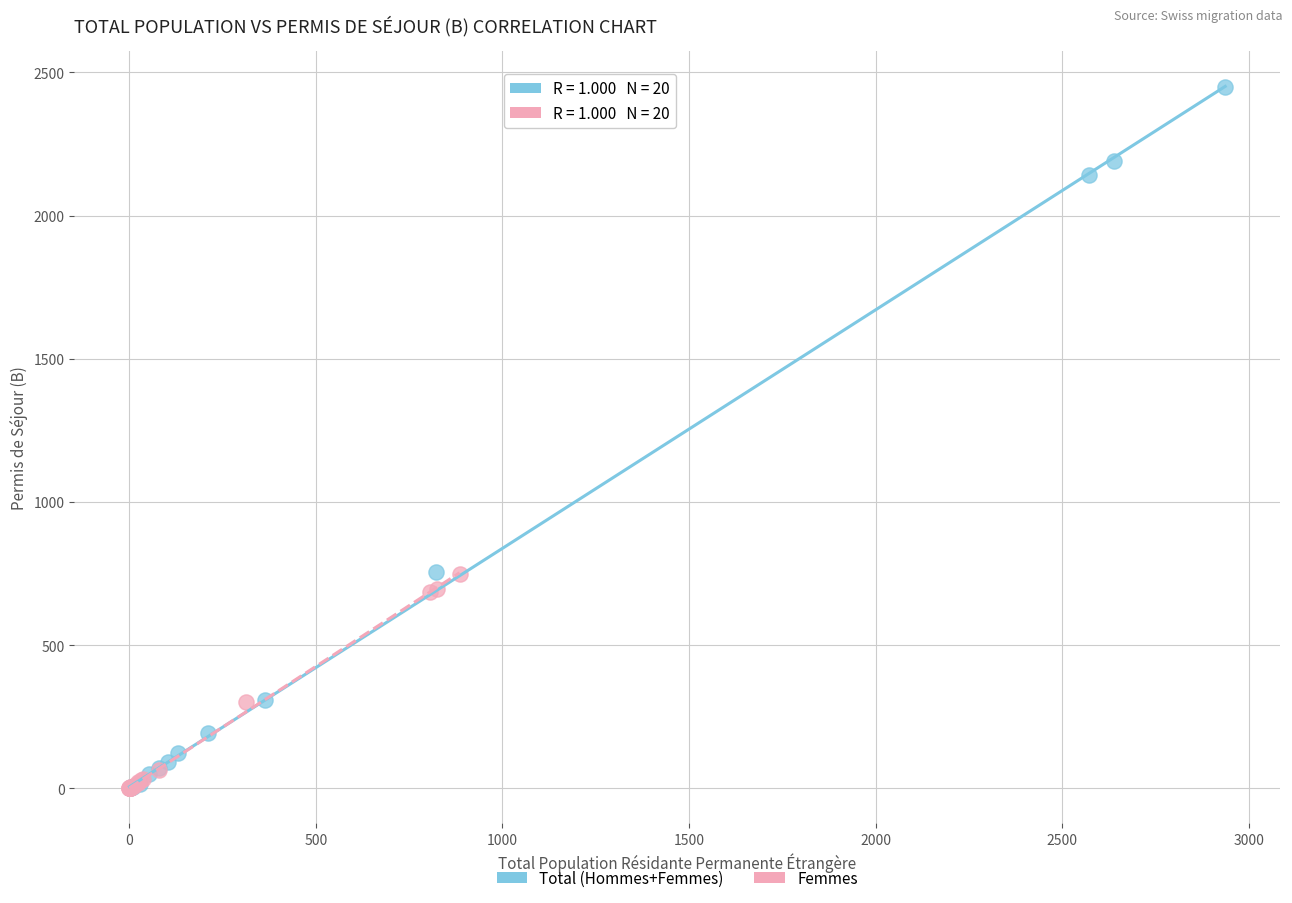

Which series contains the highest Y value?

Total (Hommes+Femmes)